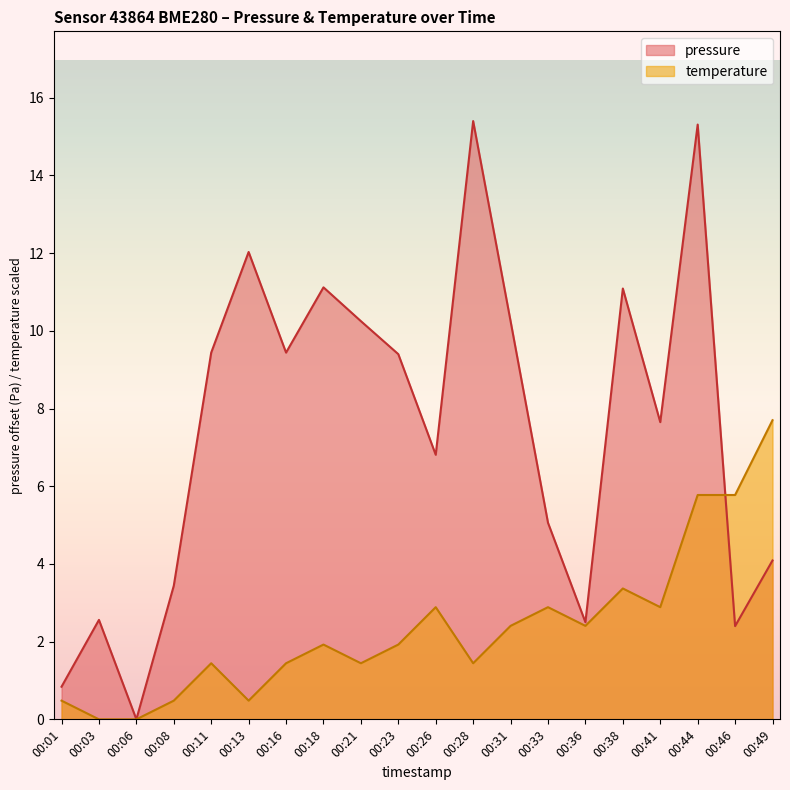

Does the chart display data point markers on the line(s)?

No